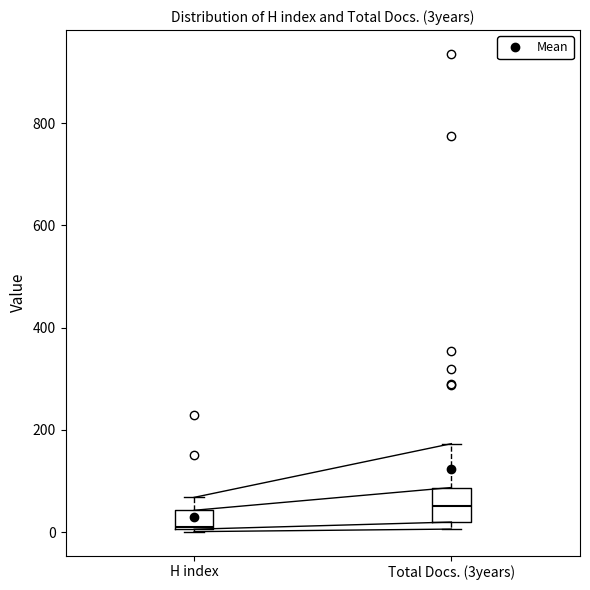

Which box has the lowest median line?

H index